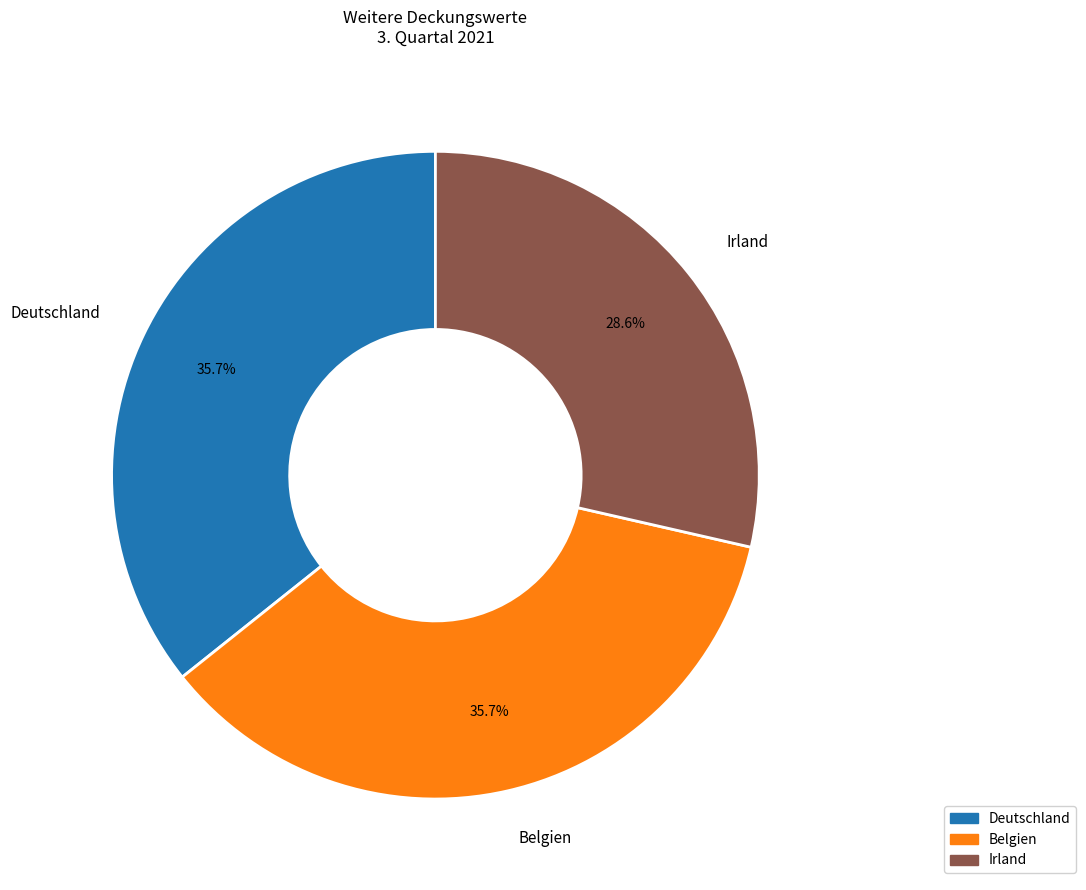

How many slices are in this pie chart?

3